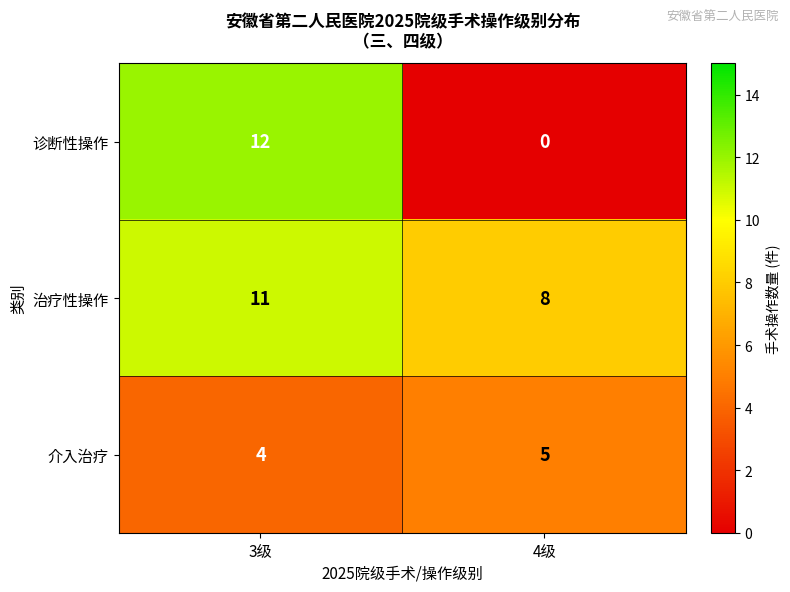

At which category is the sum across all series the highest?

3级